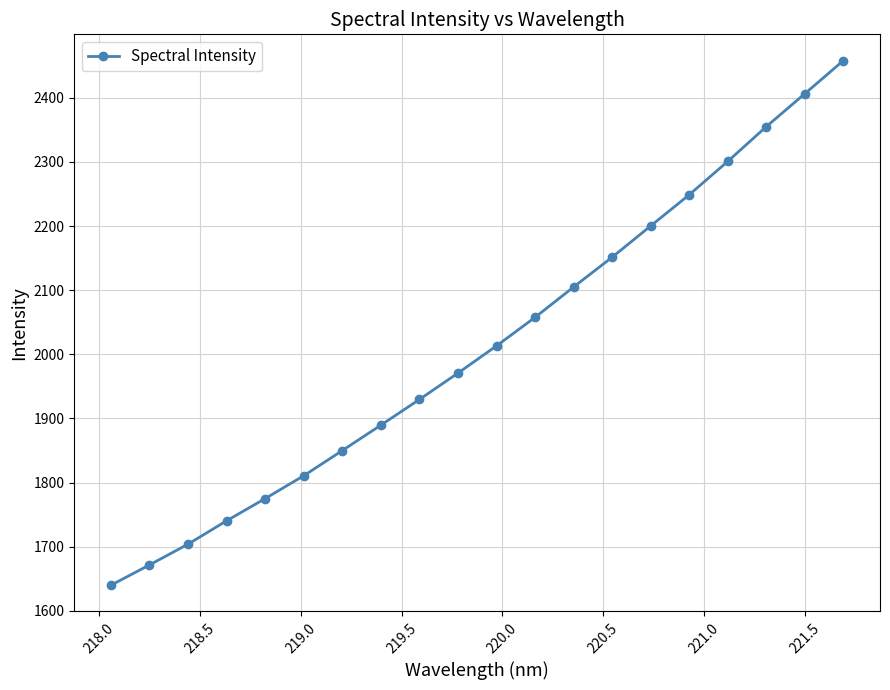

True or false: there are more than 1 points higher than both neighbors.

False